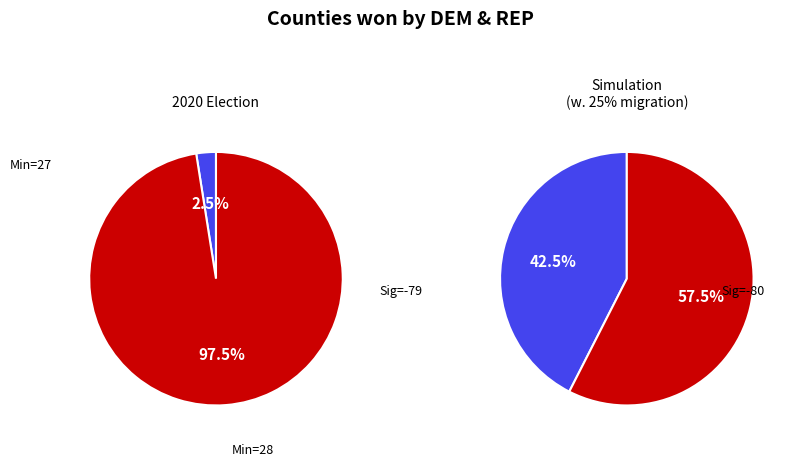

The 28 slice represents 15% of the pie. True or false?

False